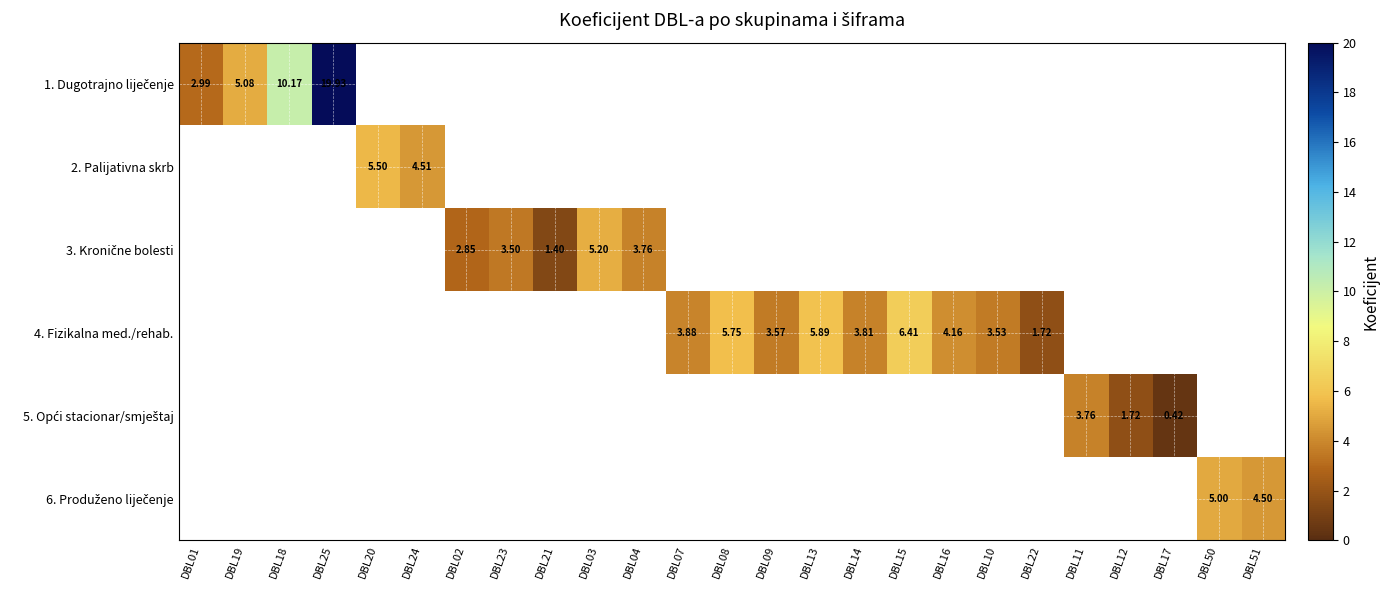

True or false: 2. Palijativna skrb has a value of 0.0 at DBL12.

True